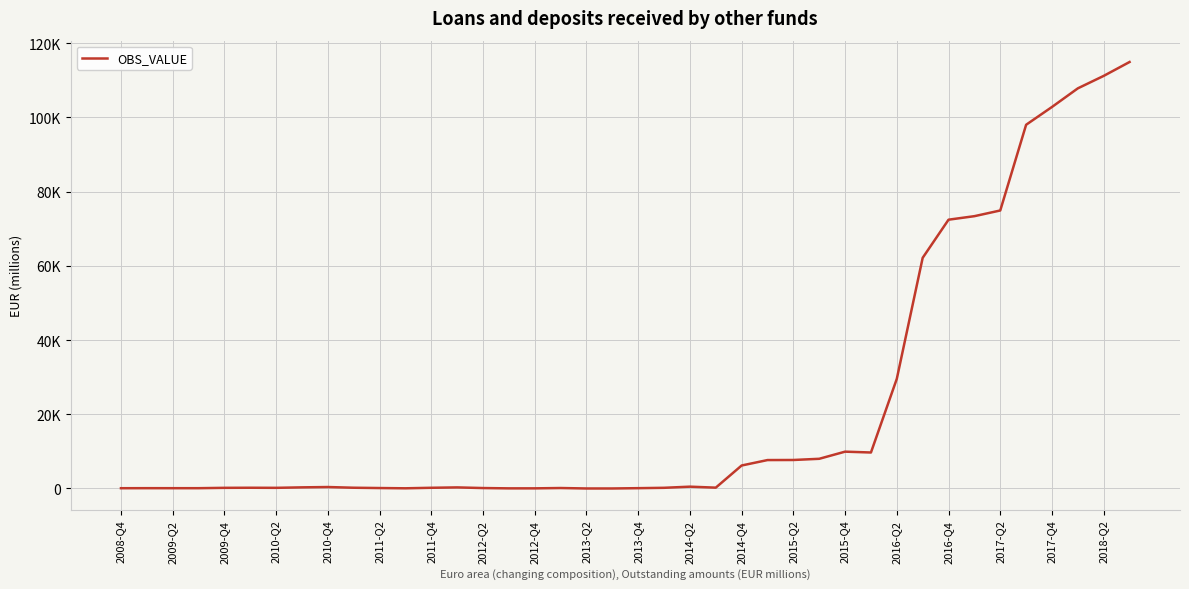

What is the label of the 30th point from the left?

2016-Q1